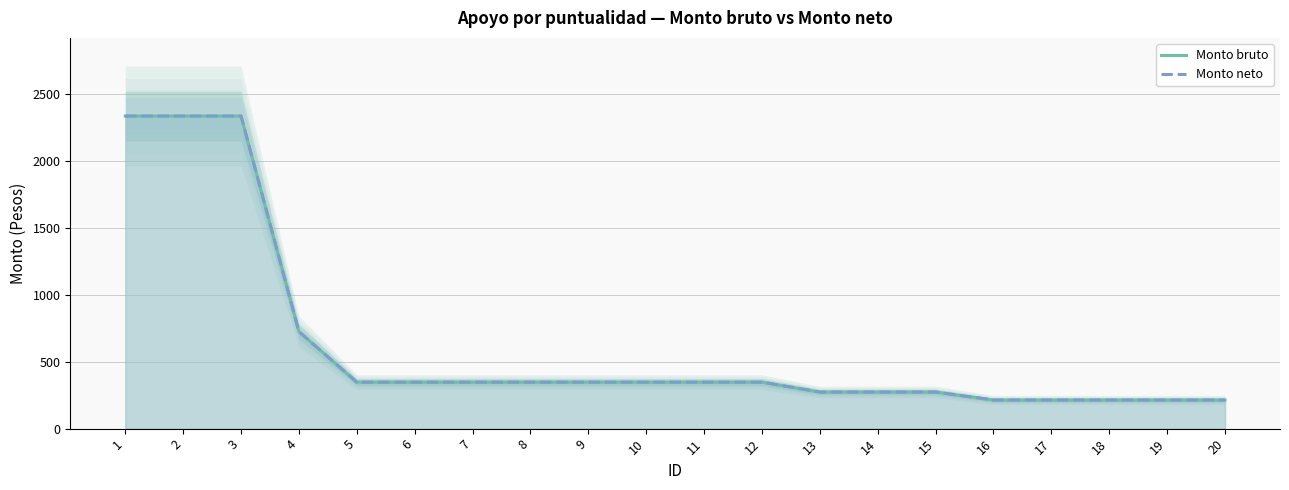

Between 13 and 8, which is larger?

8